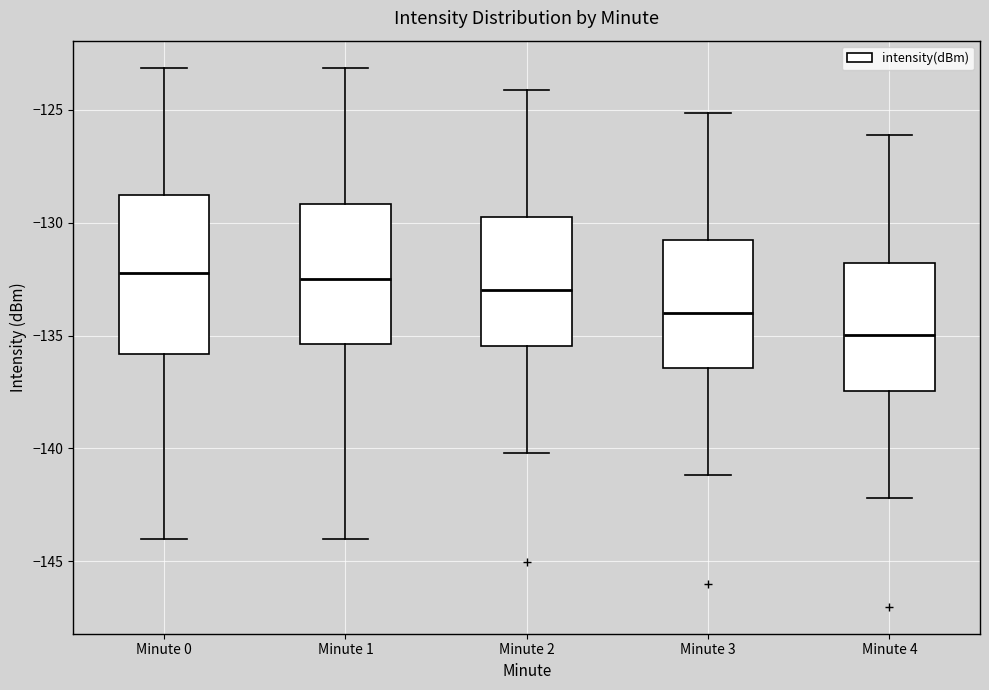

Reading left to right, read every box against the y-axis: the position of its median line, the range the box covers, and the ends of its whiskers. The values are not printed on the chart, so give them approximately, as read against the axis.

Minute 0: median -132.0, box -136.0 to -129.0, whiskers -144.0 to -123.0
Minute 1: median -132.5, box -135.5 to -129.0, whiskers -144.0 to -123.0
Minute 2: median -133.0, box -135.5 to -130.0, whiskers -140.0 to -124.0
Minute 3: median -134.0, box -136.5 to -131.0, whiskers -141.0 to -125.0
Minute 4: median -135.0, box -137.5 to -132.0, whiskers -142.0 to -126.0